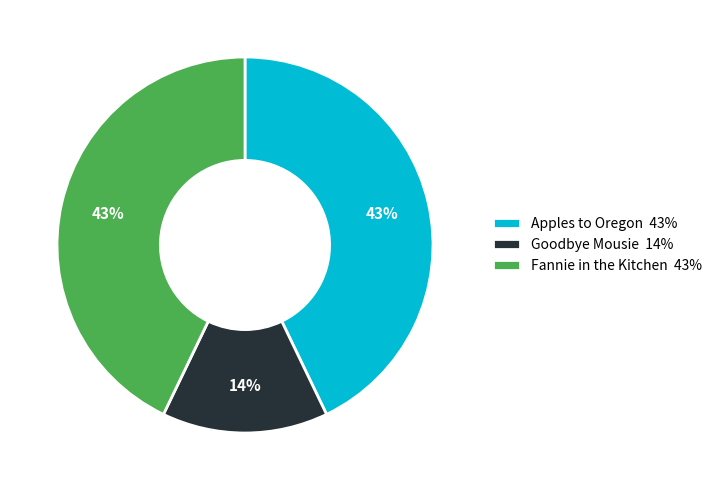

How many segments does this pie chart have?

3